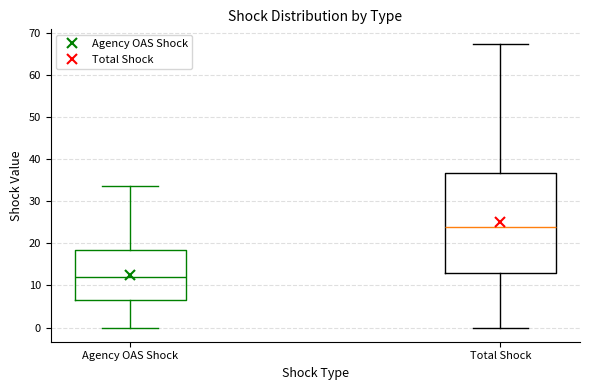

Comparing the boxes themselves (not the whiskers), which one is the tallest?

Total Shock